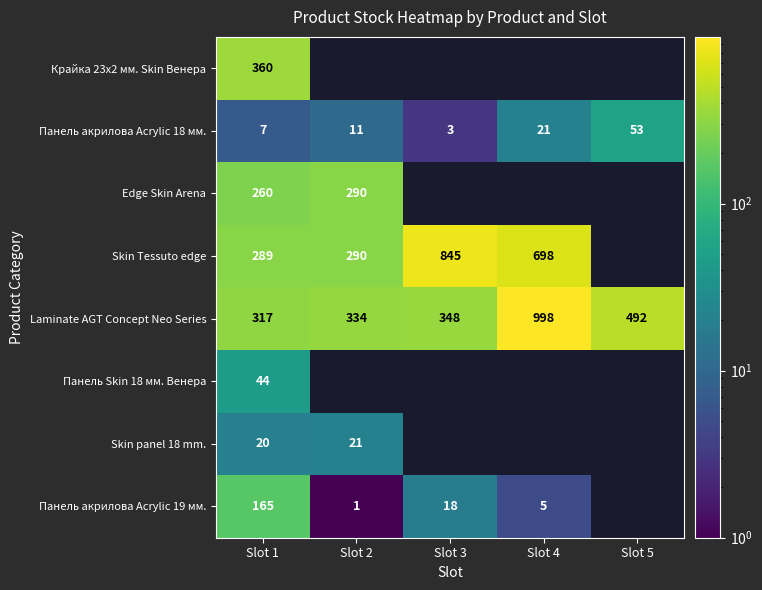

What is the average value of the Laminate AGT Concept Neo Series series?

498